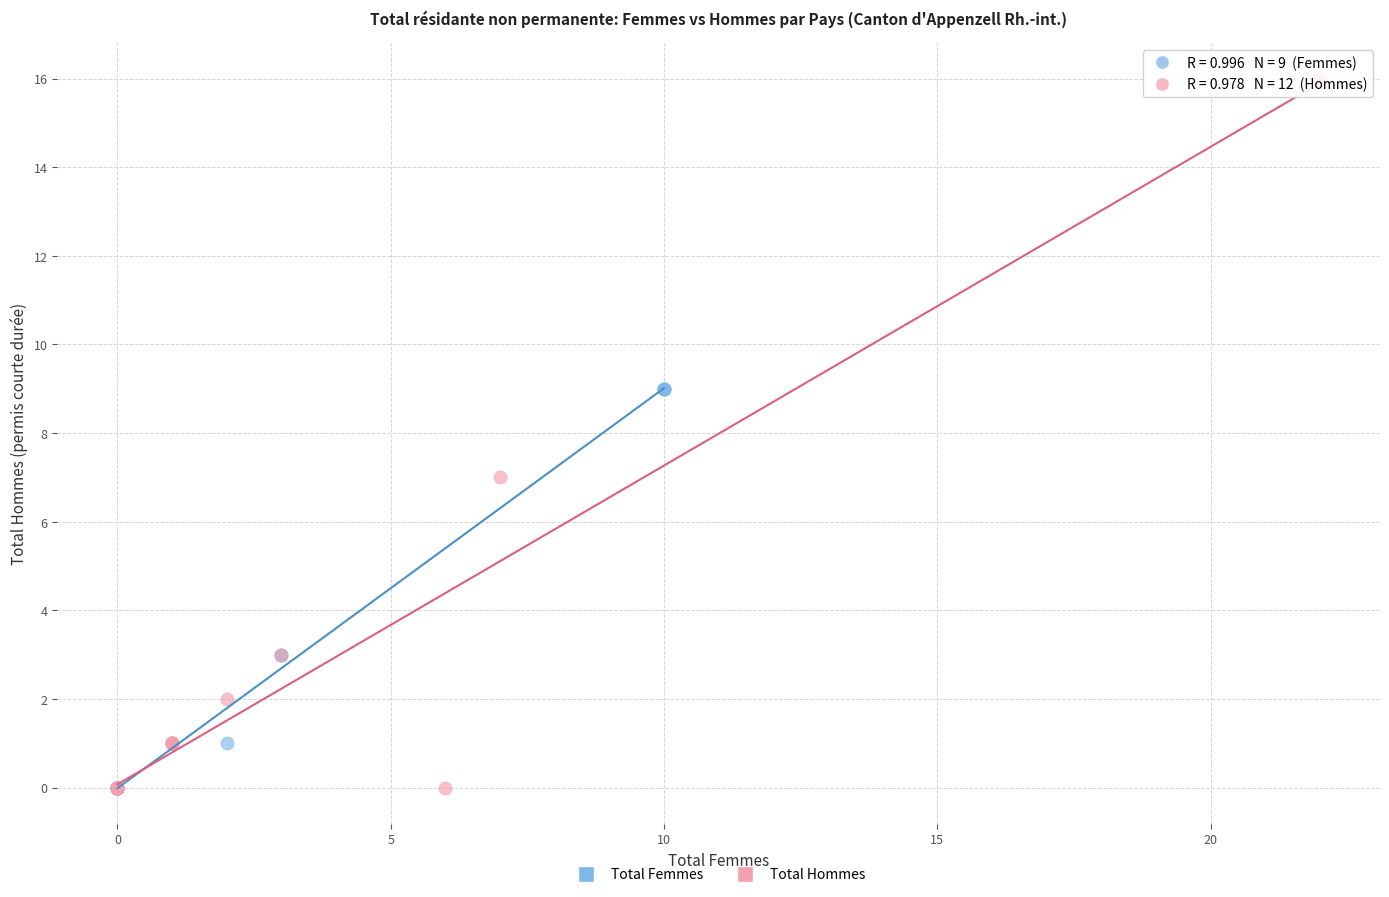

Which series contains the highest Y value?

Total Hommes